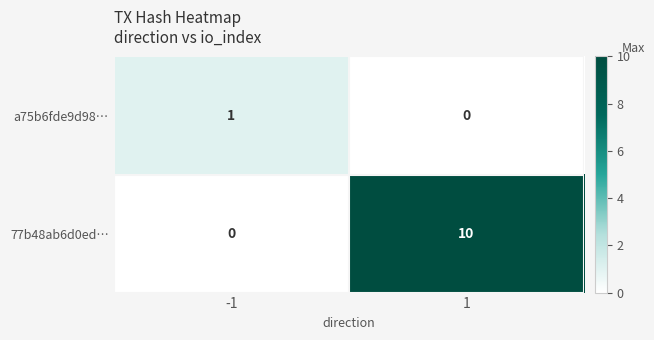

Rank the series at -1 from highest to lowest value.

a75b6fde9d98…, 77b48ab6d0ed…